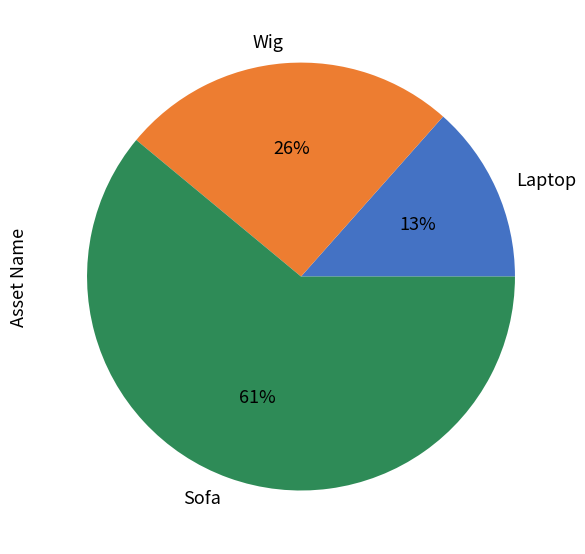

Approximately how many times larger is the value at Laptop compared to Sofa?

0.2